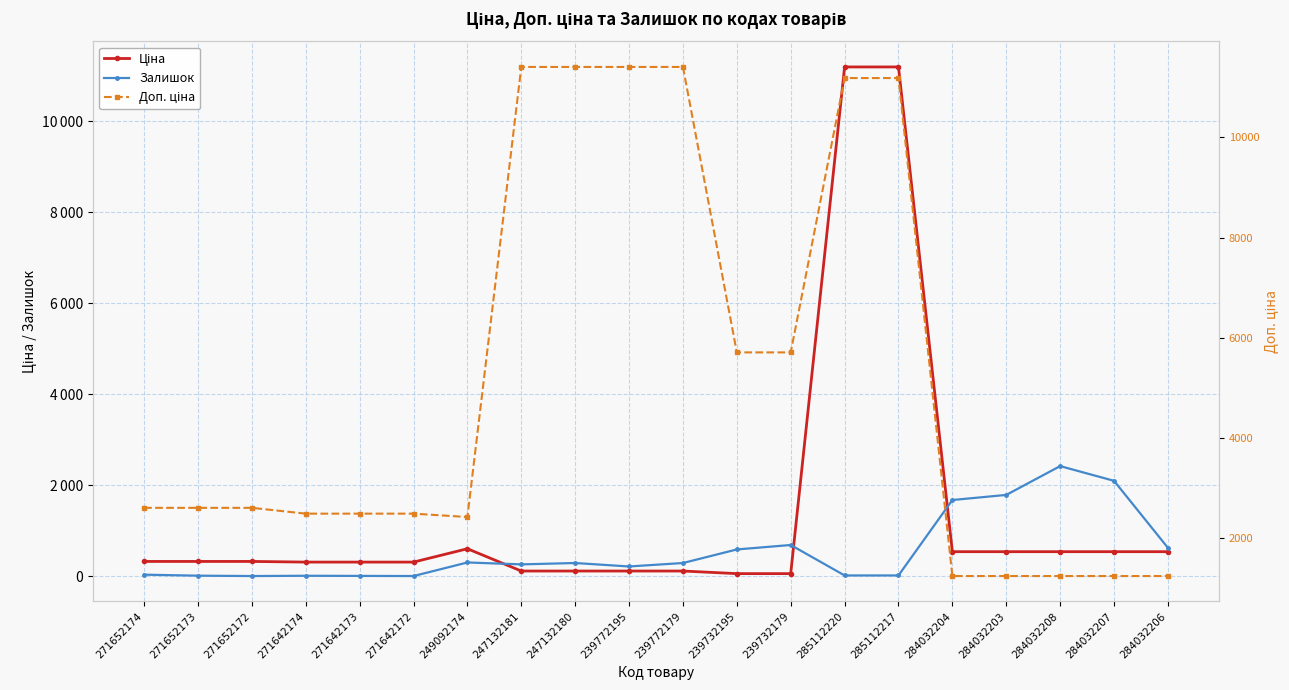

What are all the series names shown in the legend?

Ціна, Залишок, Доп. ціна